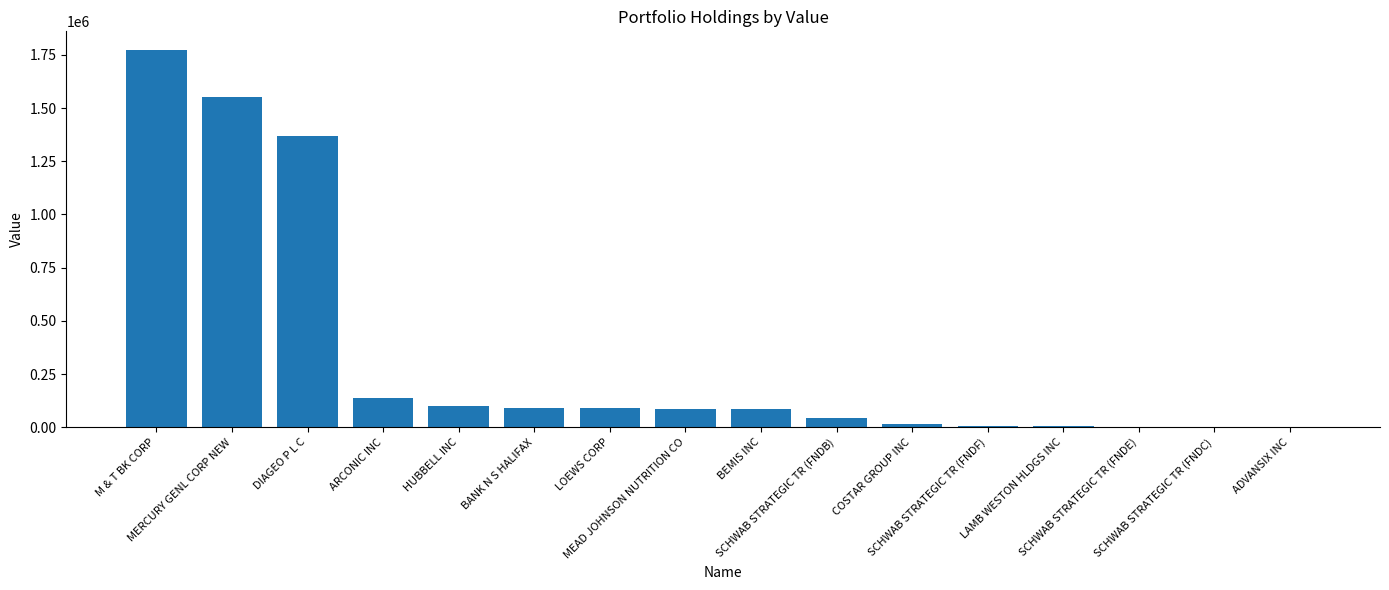

True or false: the data shows 2000 at SCHWAB STRATEGIC TR (FNDE).

True